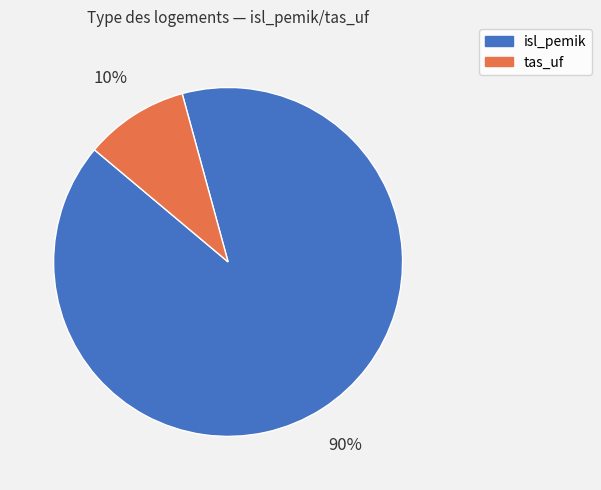

Between isl_pemik and tas_uf, which is larger?

isl_pemik